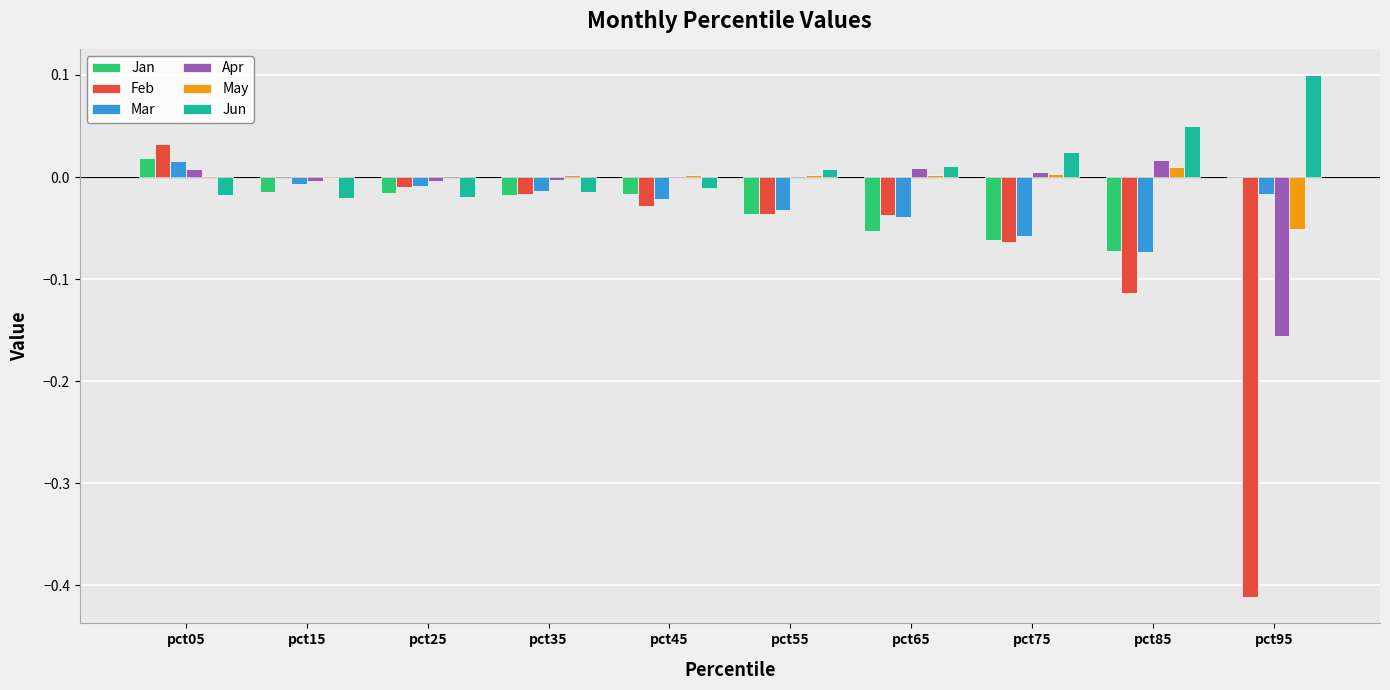

How many data points in Jun are above 0?

5